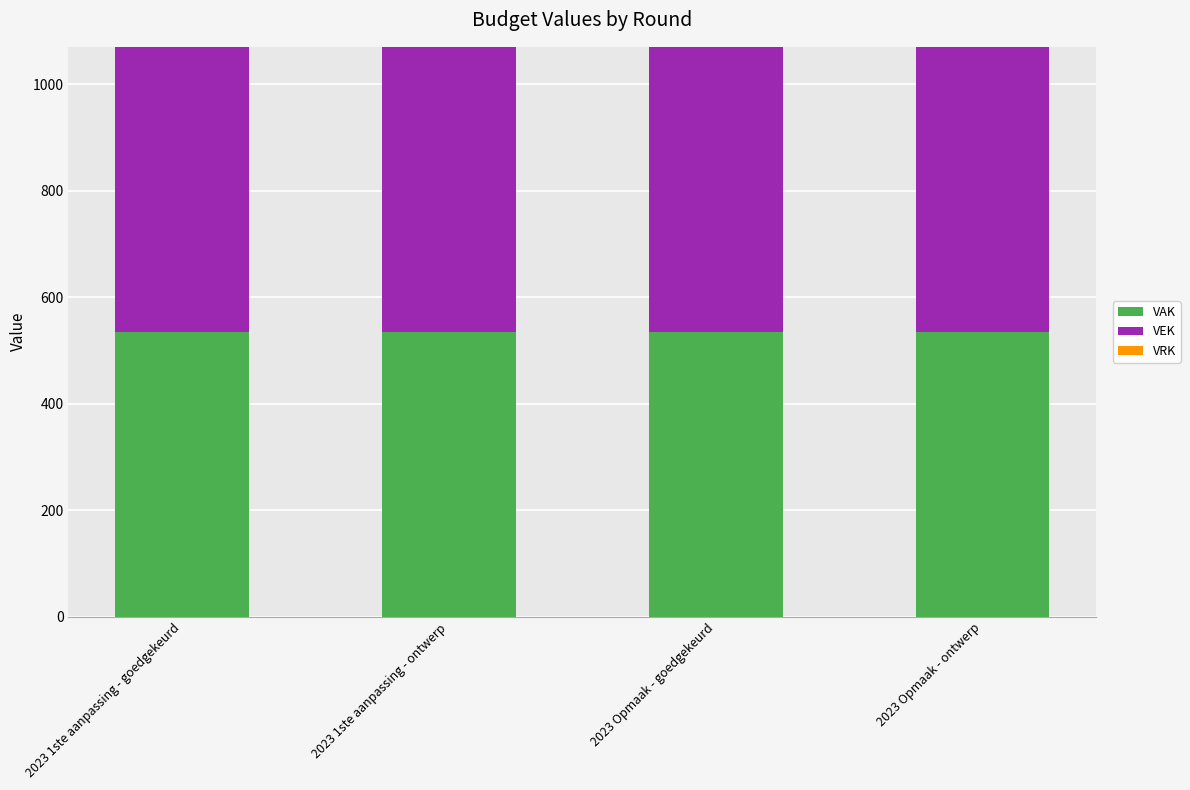

What is the sum of all VEK values?

2140